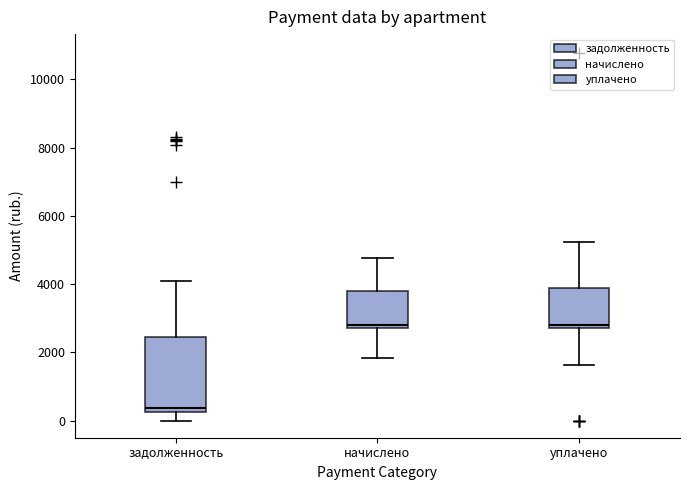

Which box is the tallest, from its lower edge to its upper edge?

задолженность